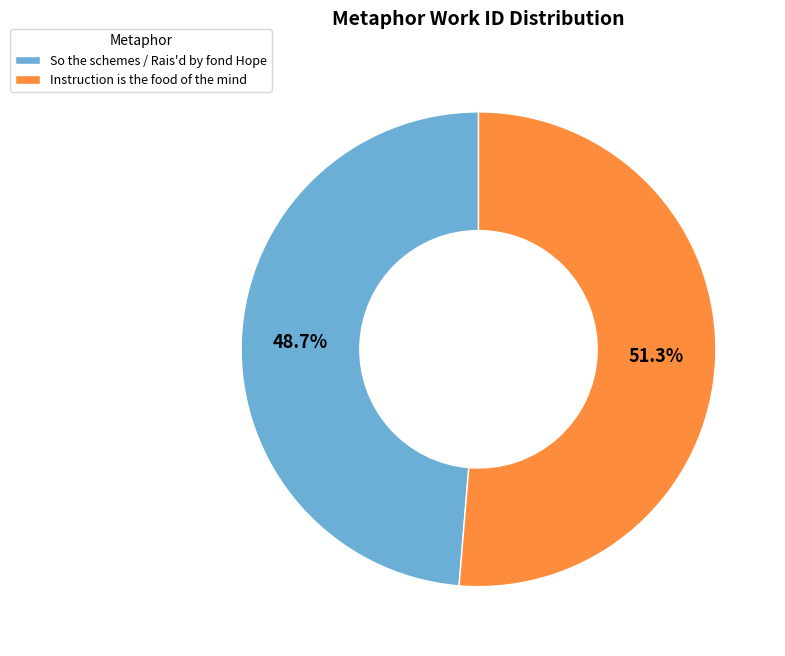

The Instruction is the food of the mind slice represents 39% of the pie. True or false?

False